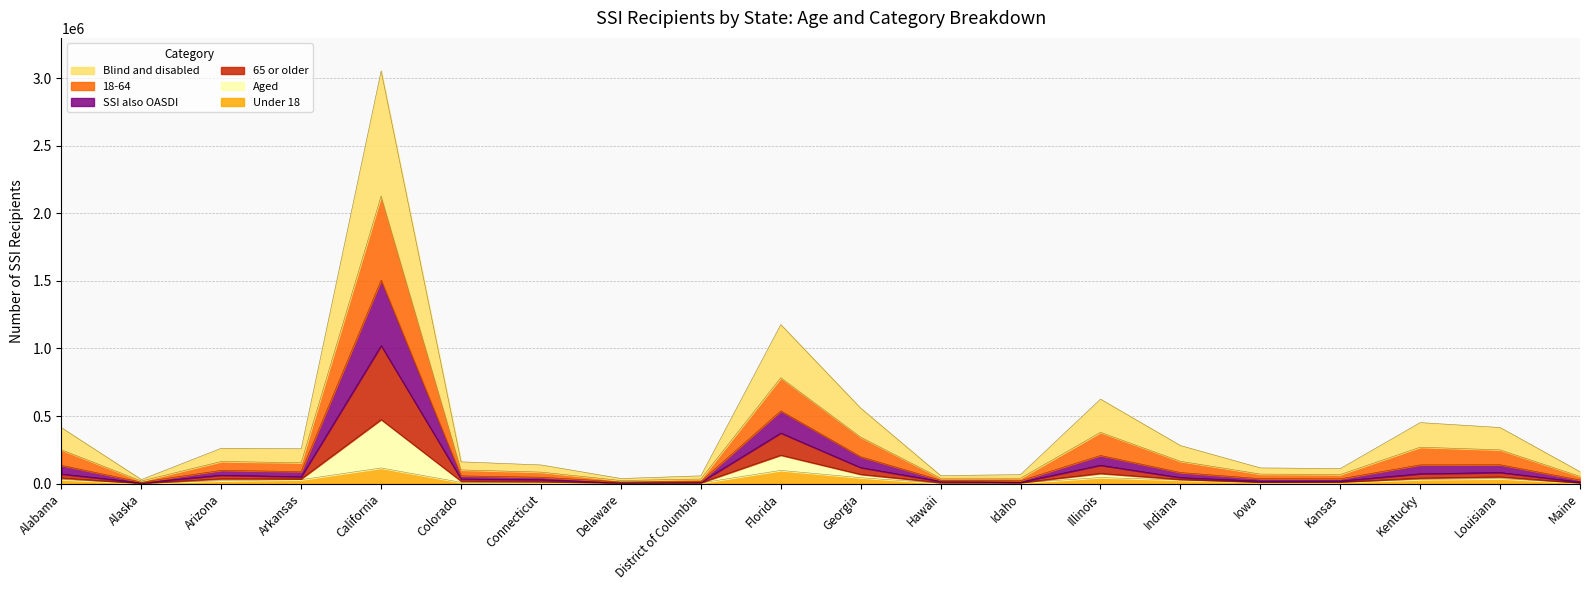

List the labels in order of SSI also OASDI value, largest first.

California, Florida, Illinois, Georgia, Louisiana, Alabama, Kentucky, Arizona, Arkansas, Indiana, Colorado, Connecticut, Kansas, Iowa, Hawaii, Idaho, District of Columbia, Maine, Delaware, Alaska